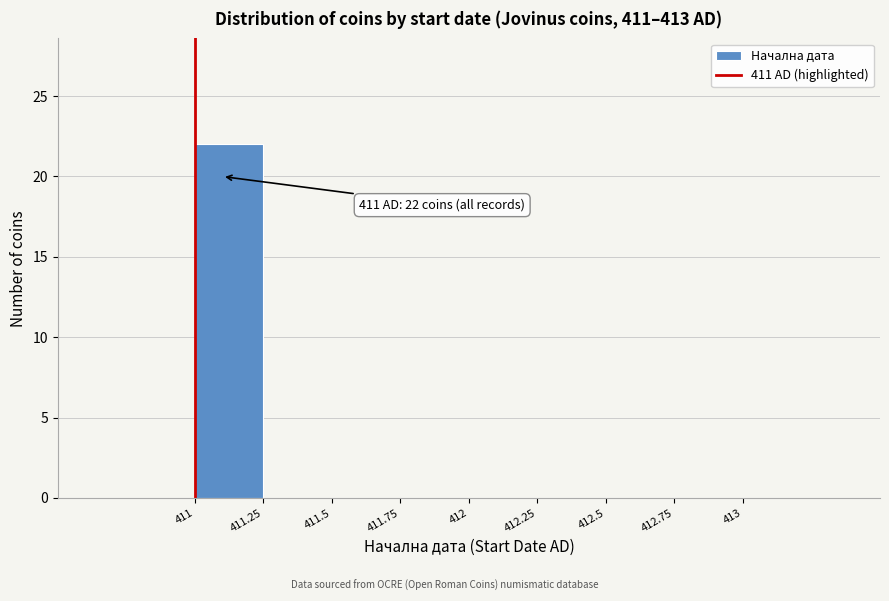

Which range on the x-axis has the tallest bar?

411 to 411.25